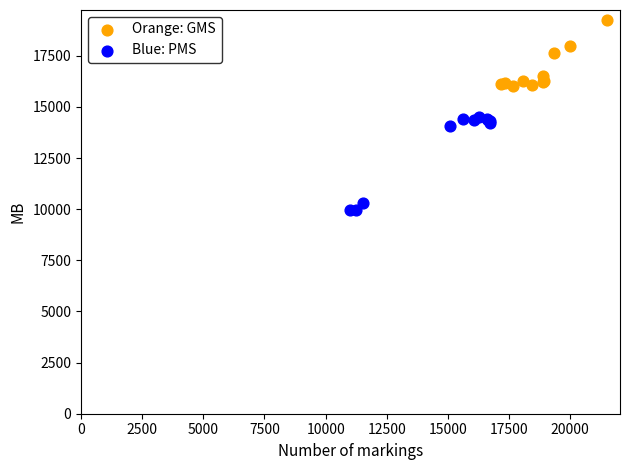

Which series contains the lowest Y value?

Blue: PMS